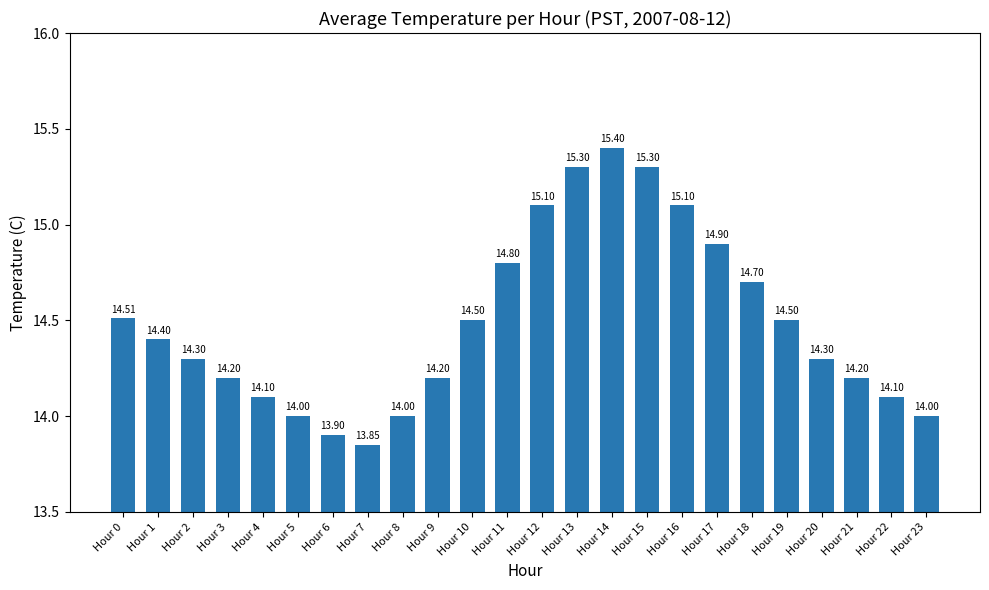

What is the sum of all values?

347.7